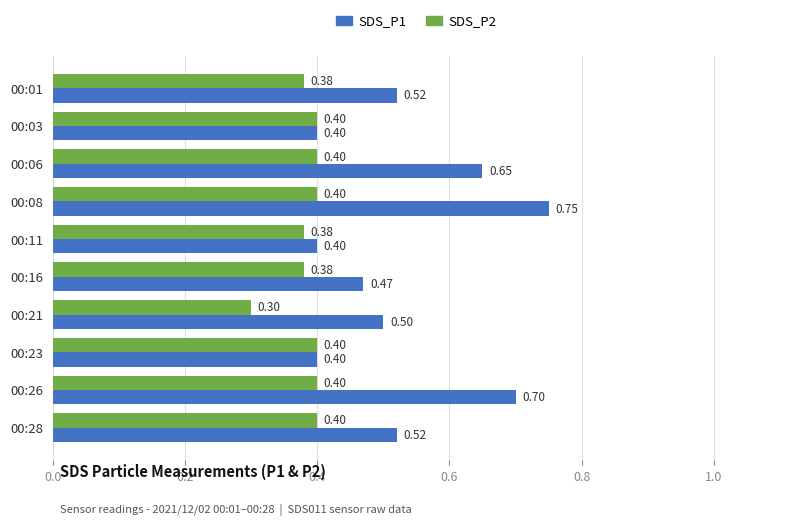

Which series has the widest spread of values?

SDS_P1